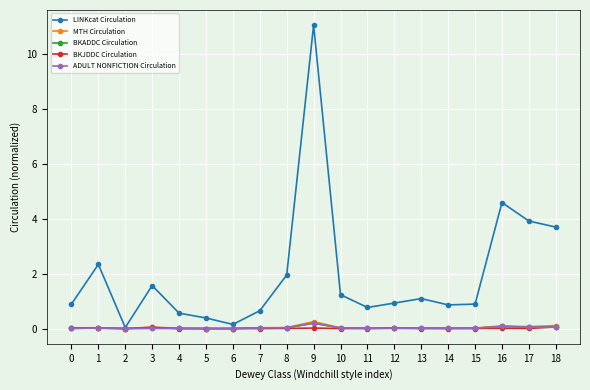

Is it true that BKADDC Circulation equals 0.0 at 0?

False